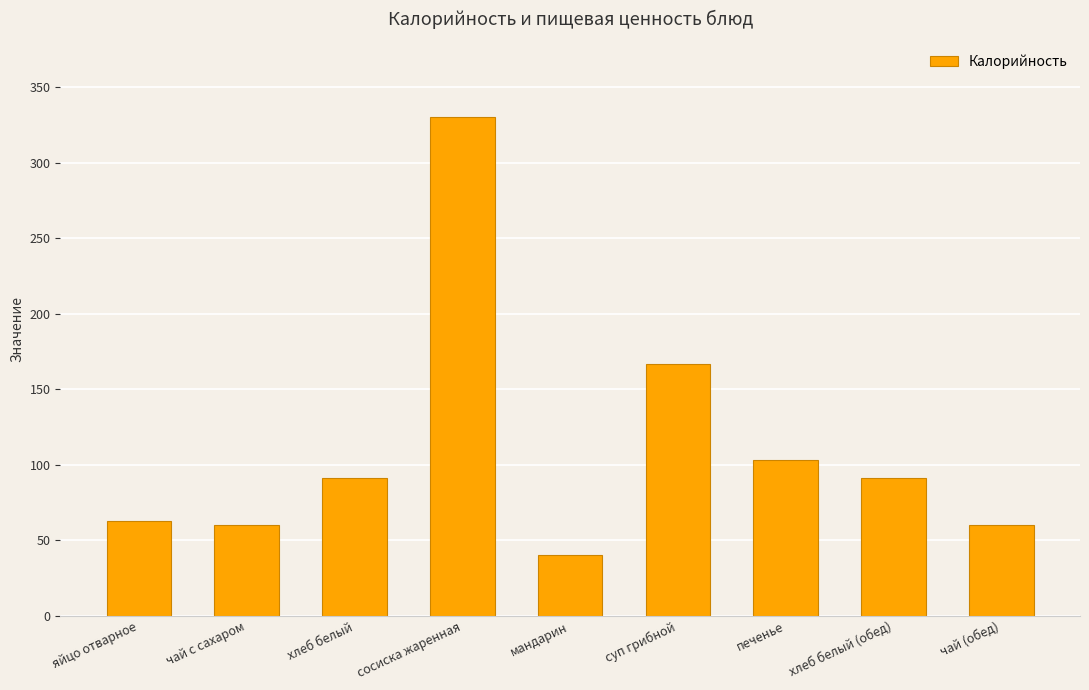

The value at чай с сахаром is 97. True or false?

False